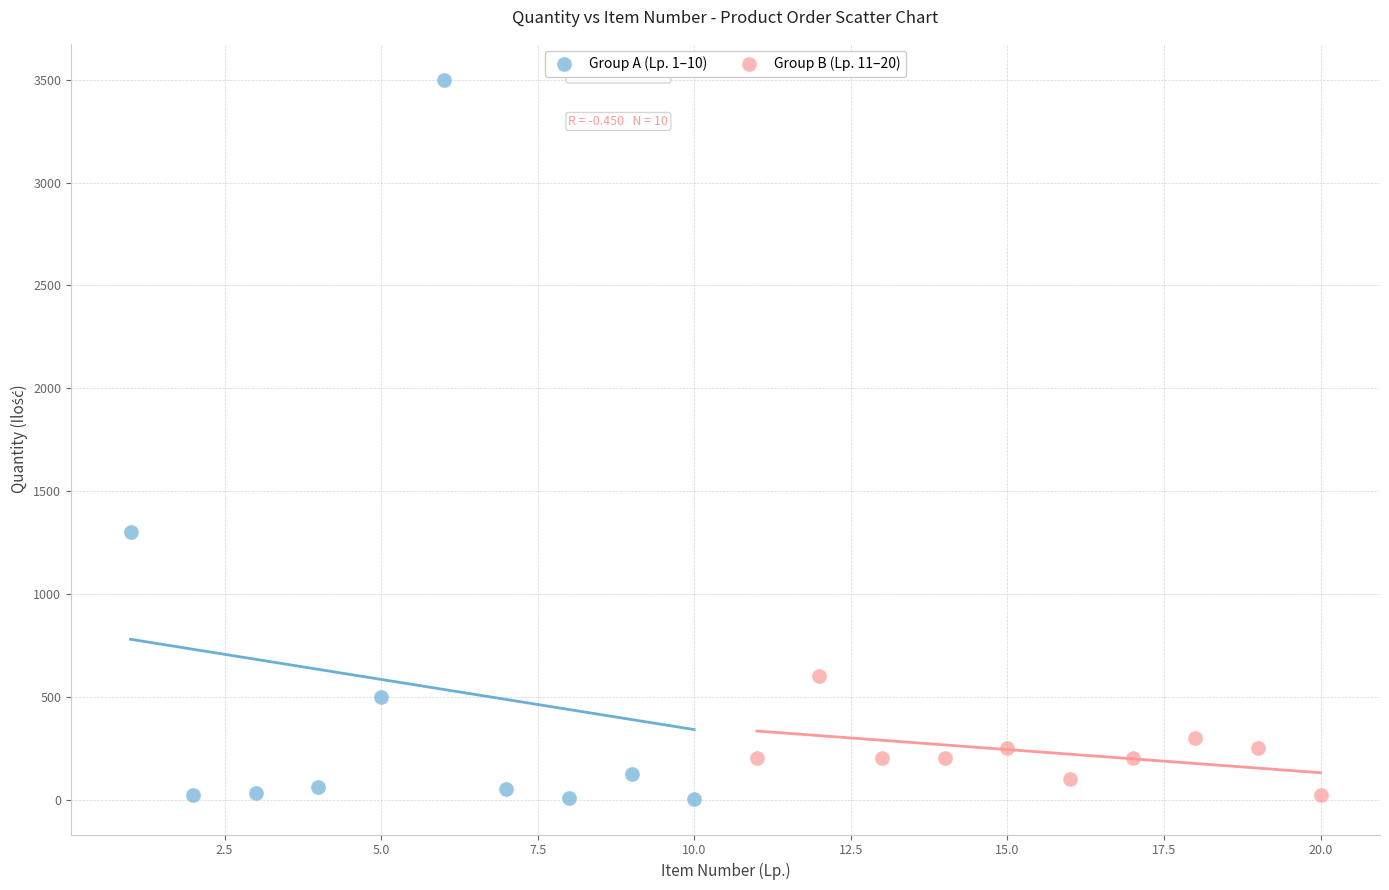

Which series has the widest spread of Y values?

Group A (Lp. 1–10)